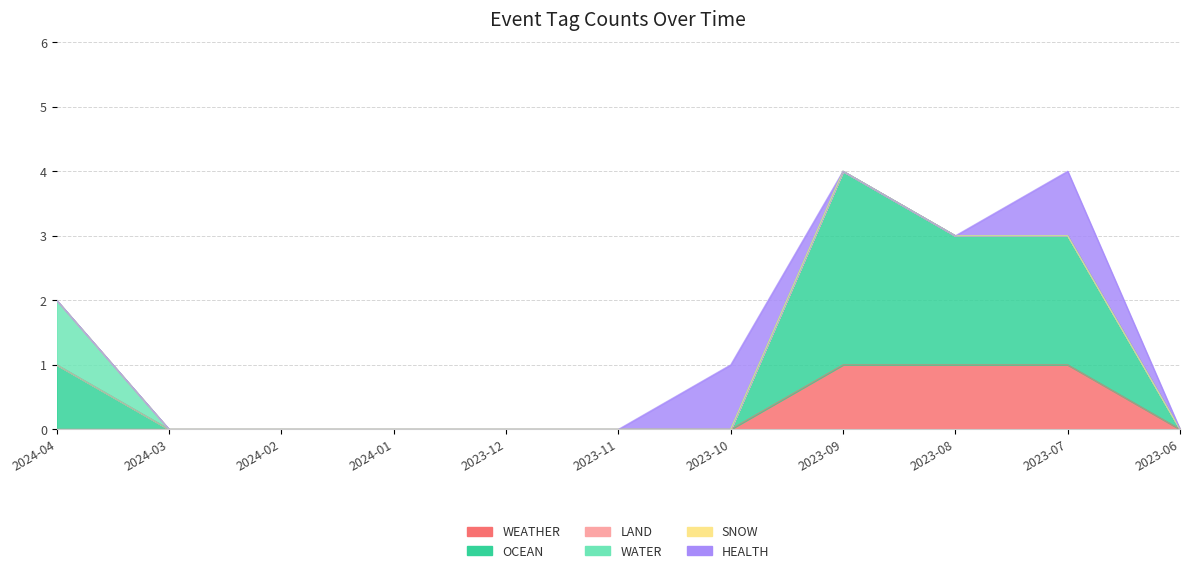

True or false: WEATHER and SNOW cross at least once.

False